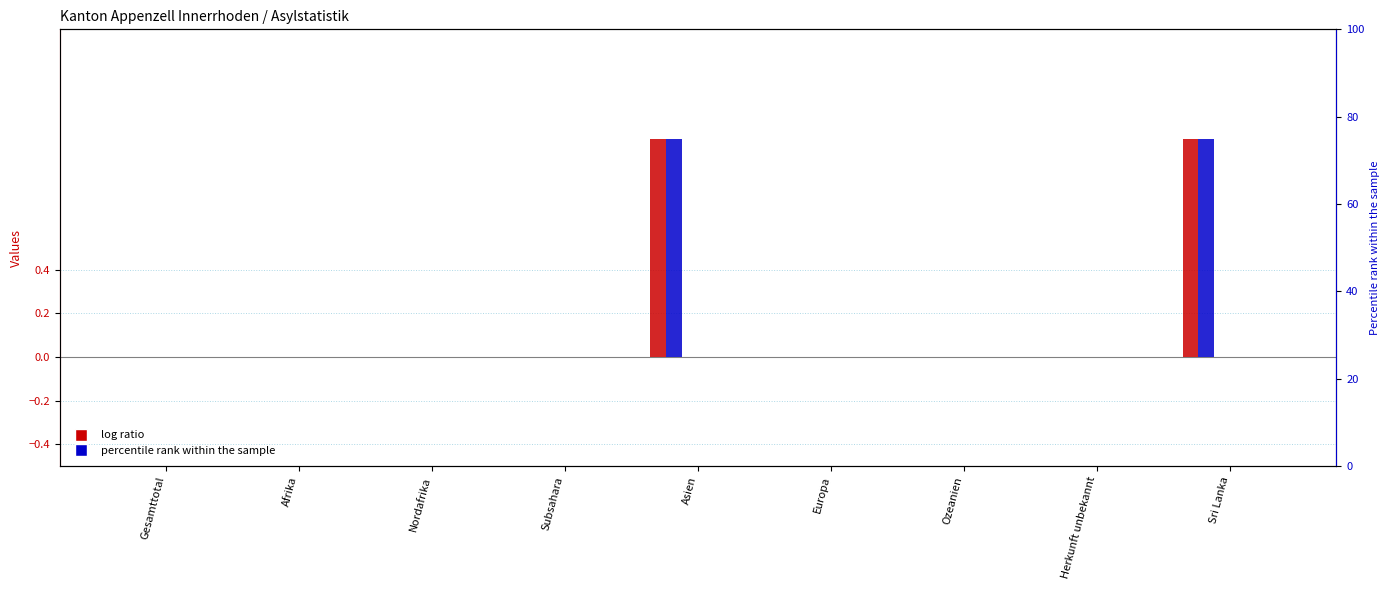

How many groups of bars are there?

9